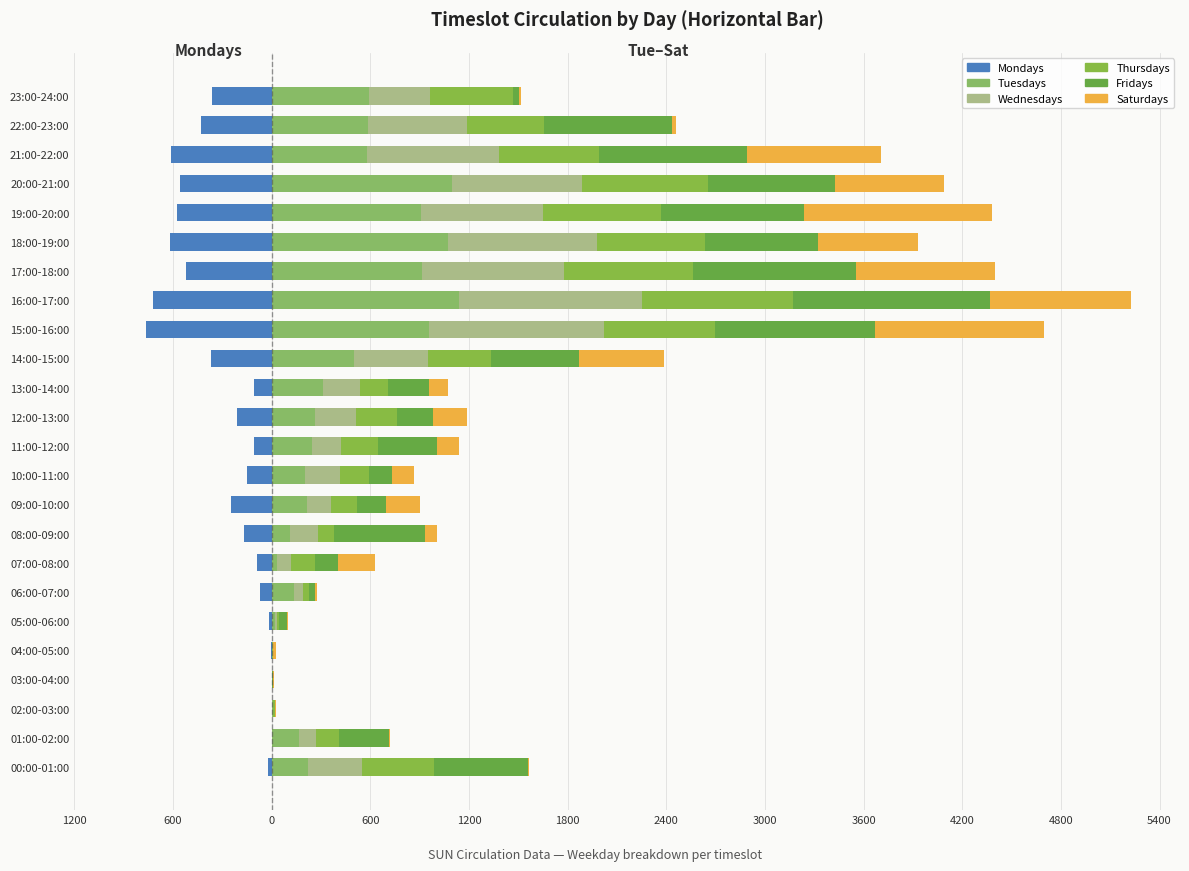

What is the difference between the Wednesdays values at 22:00-23:00 and 00:00-01:00?

269